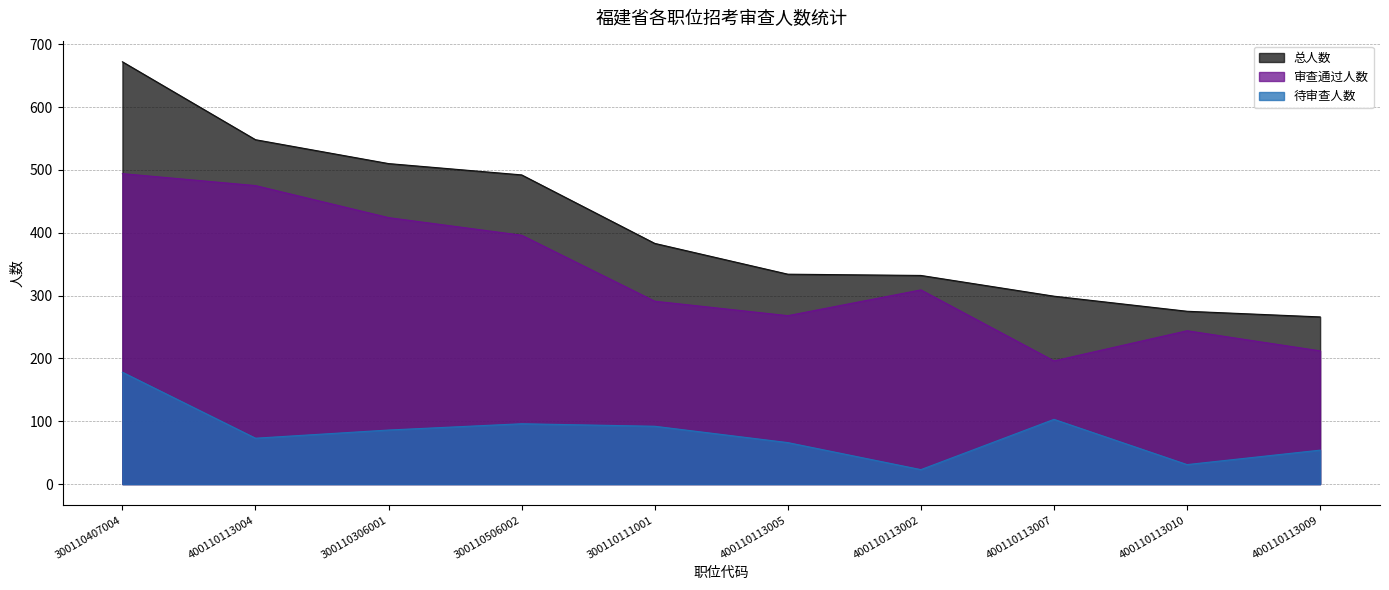

What are all the series names shown in the legend?

总人数, 审查通过人数, 待审查人数